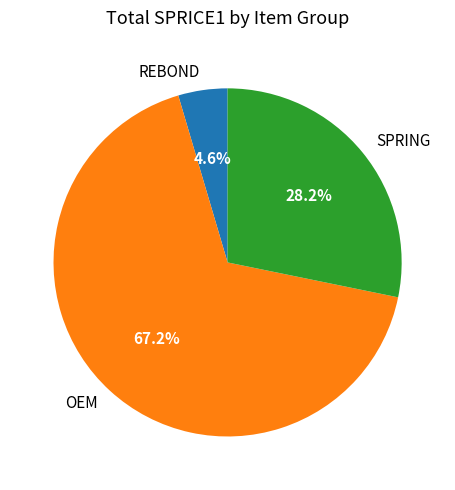

Which has a higher value, OEM or REBOND?

OEM